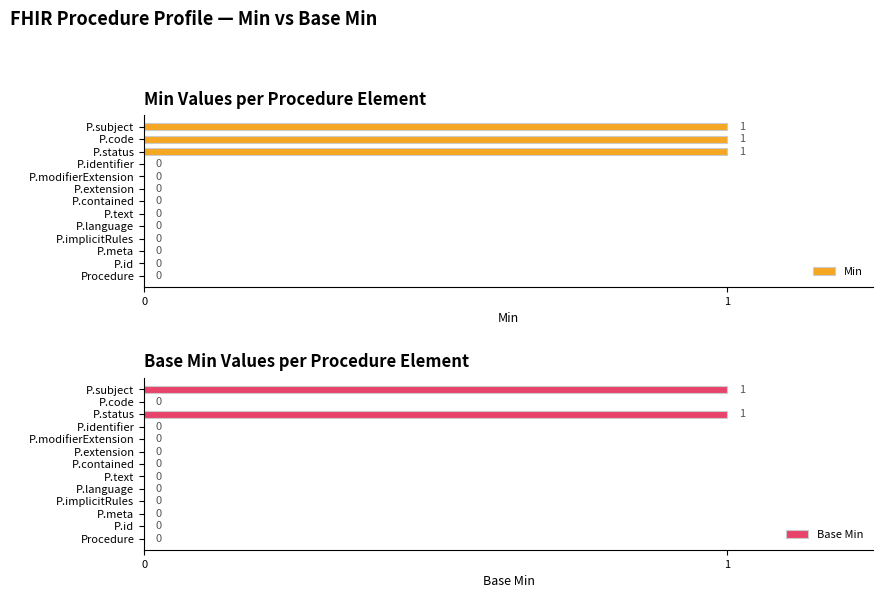

Rank the series by their average value, from highest to lowest.

Min, Base Min